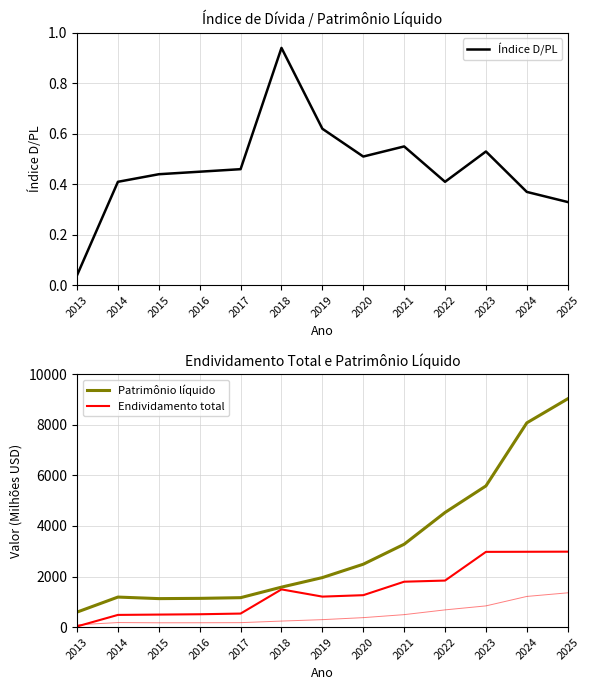

How many interior local peaks does the Patrimônio líquido series have?

1